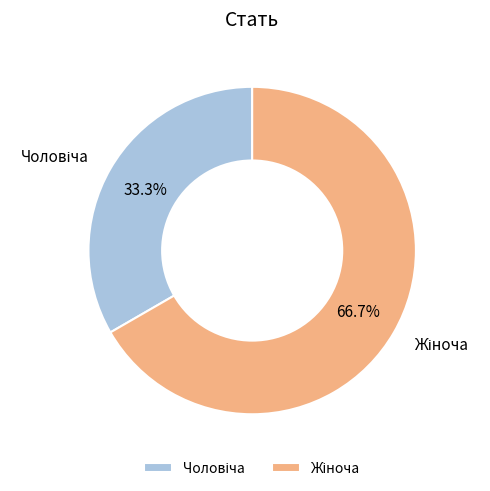

Does any single category account for the majority?

Yes